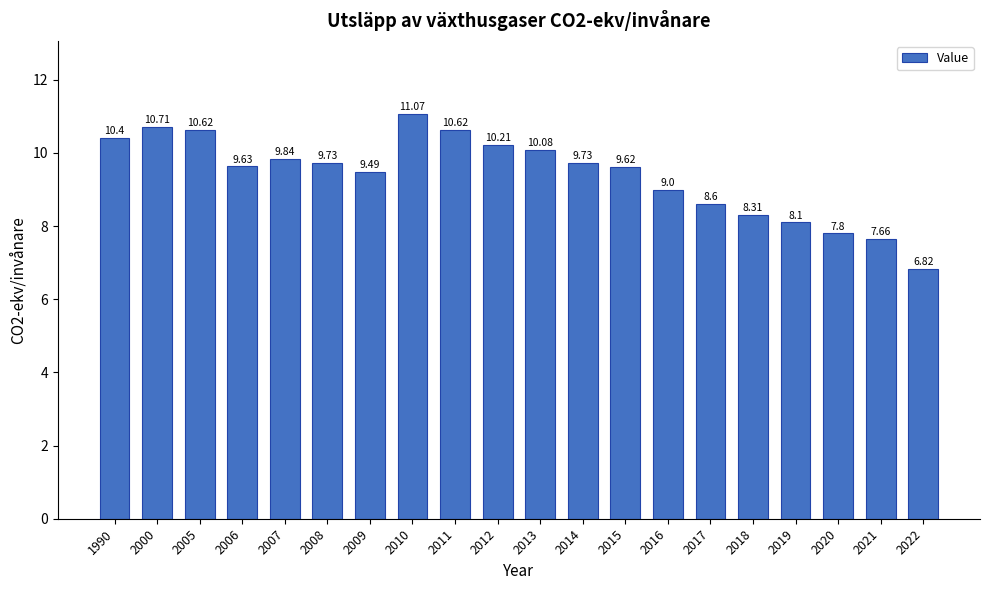

Is it true that the value at 2008 is 9.7?

True